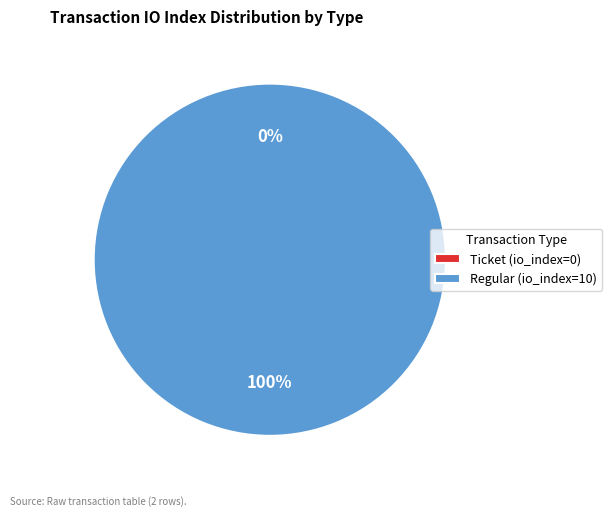

Combined, what portion of the pie is Ticket (io_index=0) and Regular (io_index=10)?

100.0%